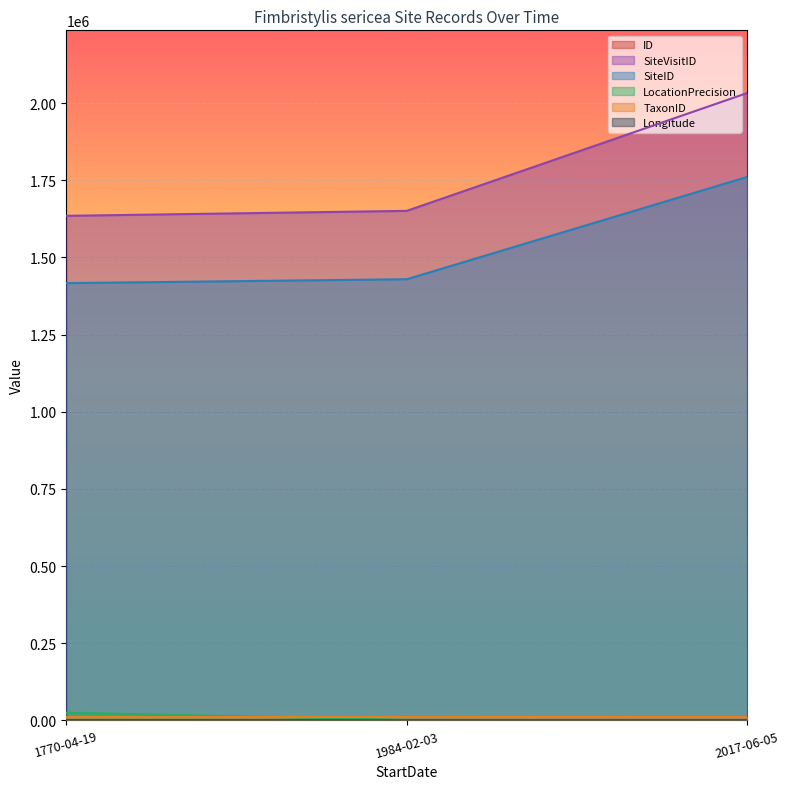

What is the total value across all series at 2017-06-05?

3803806.7